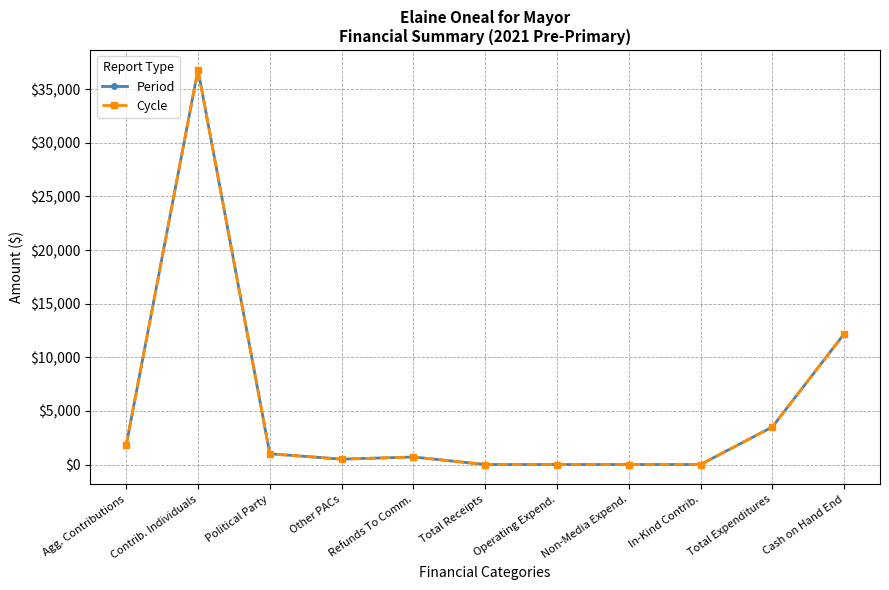

Does the chart have visible grid lines?

Yes